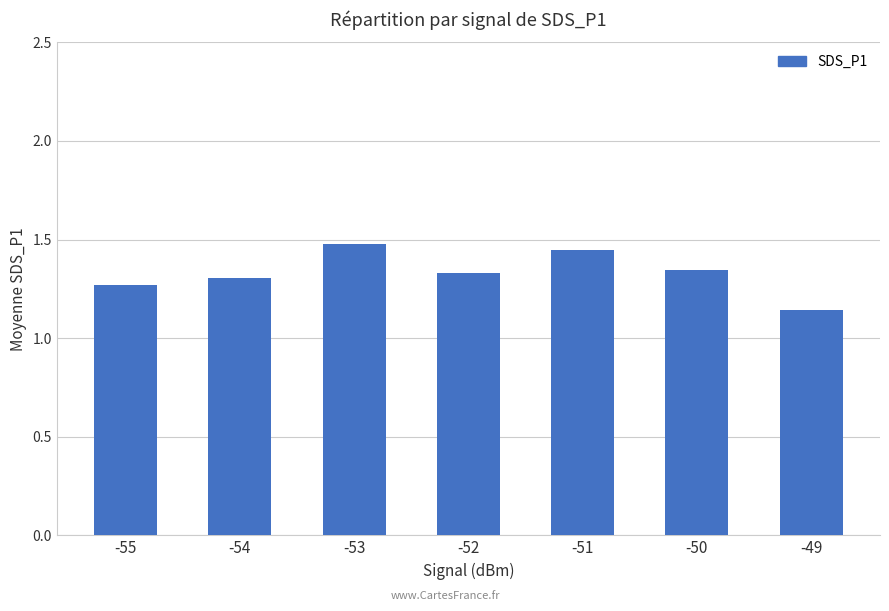

Which label corresponds to the smallest value in the chart?

-49